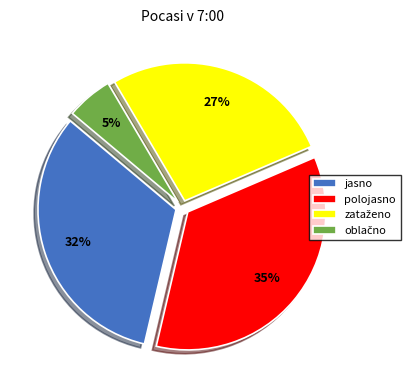

Is there a majority slice in this chart?

No